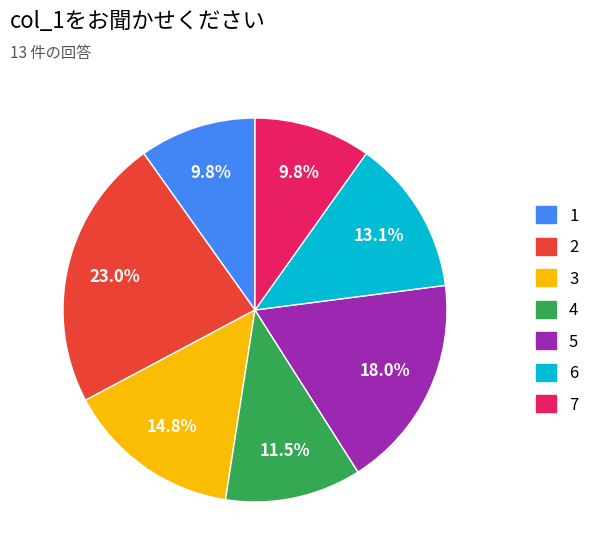

Is there any slice that represents more than half of the pie?

No